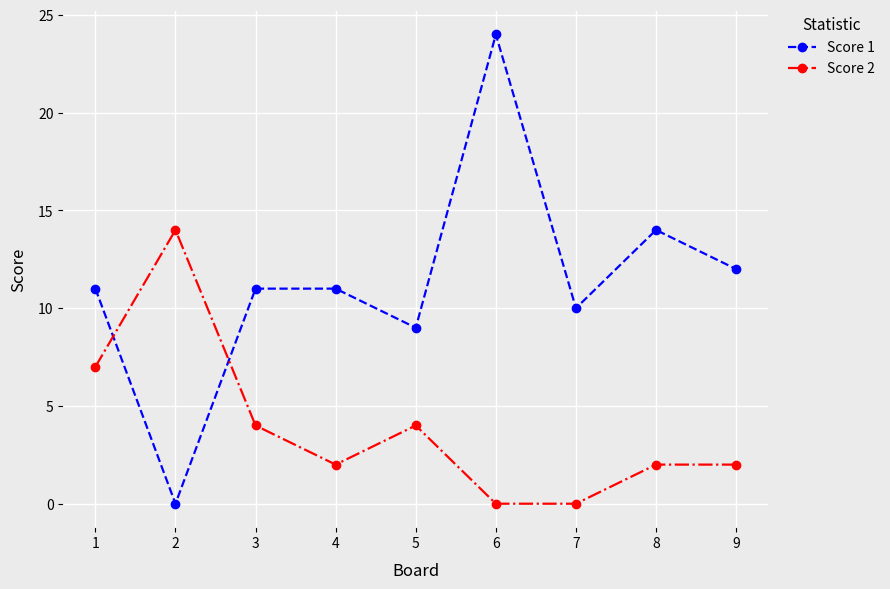

At how many categories does at least one series exceed 6?

9